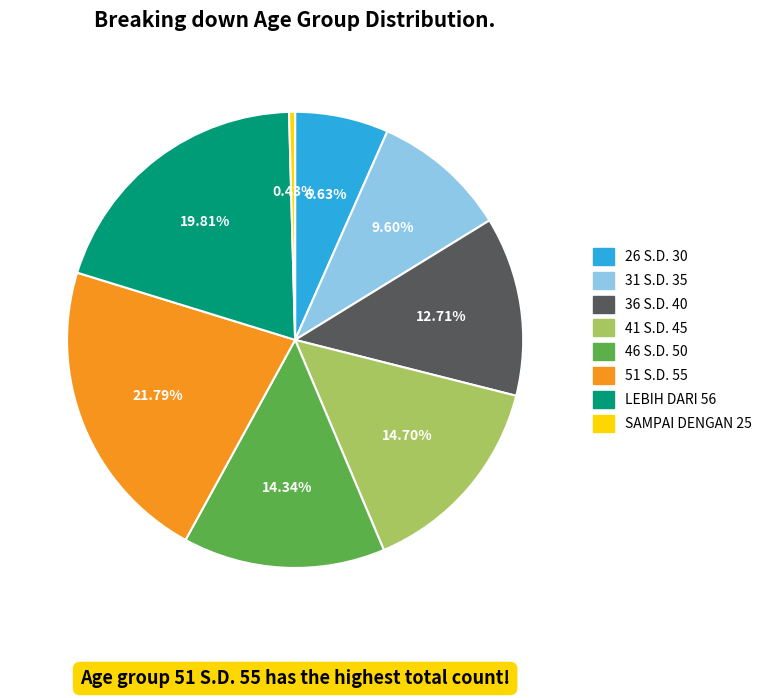

True or false: 31 S.D. 35 accounts for 10% of the total.

True